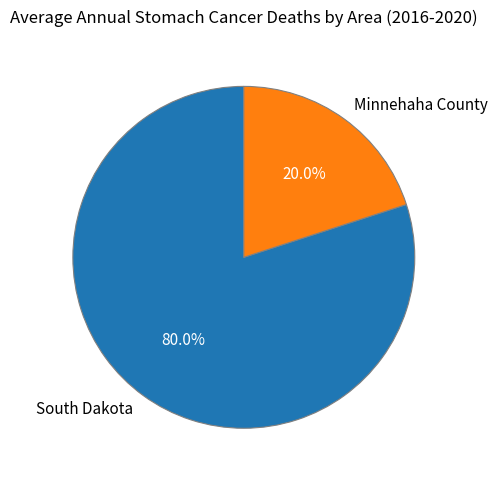

The Minnehaha County slice represents 6% of the pie. True or false?

False